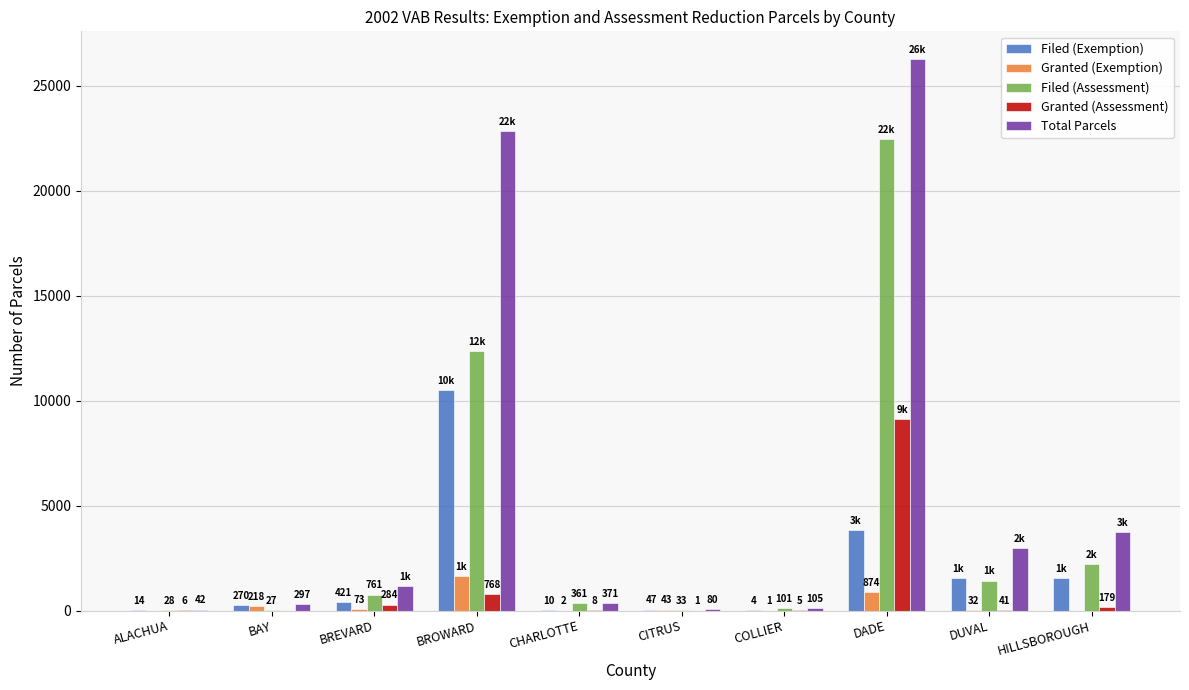

What is the total value across all series at DUVAL?

6031